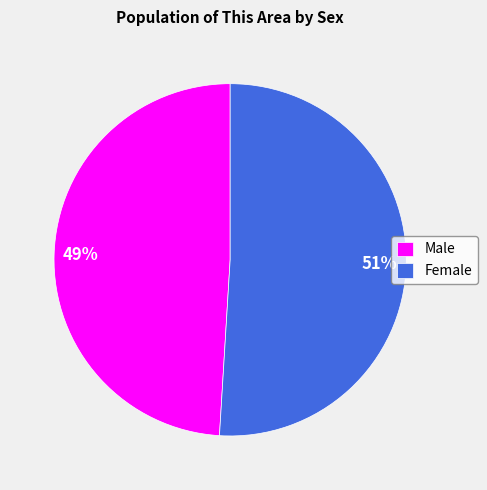

Is Female the majority of the pie?

Yes